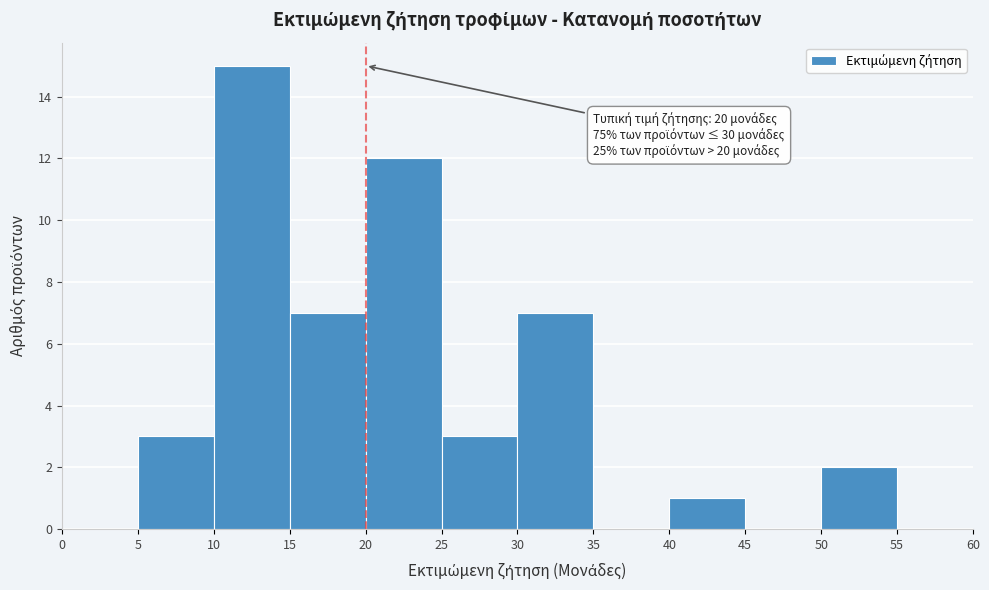

Over which range of the x-axis is the bar tallest?

10 to 15